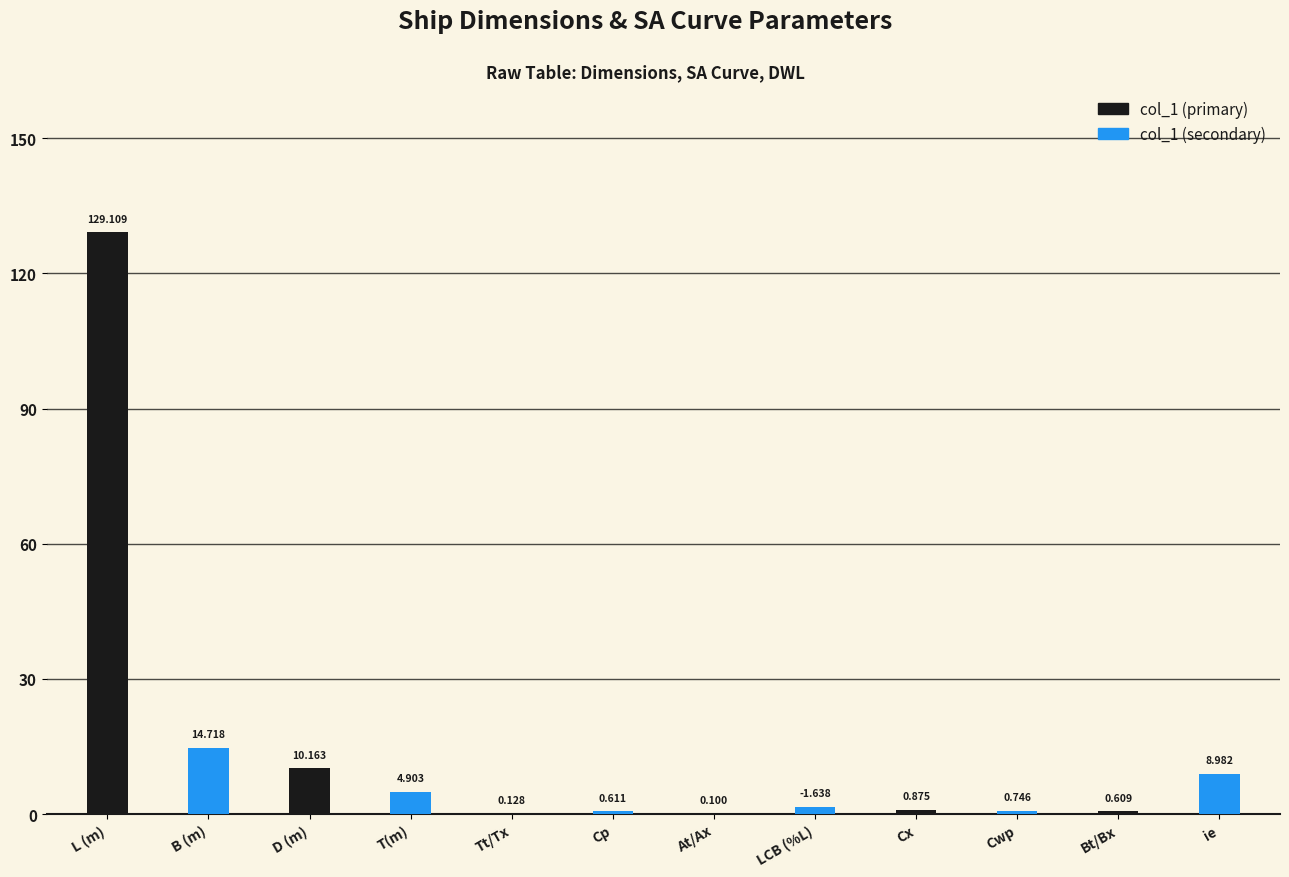

Which label corresponds to the largest value in the chart?

L (m)